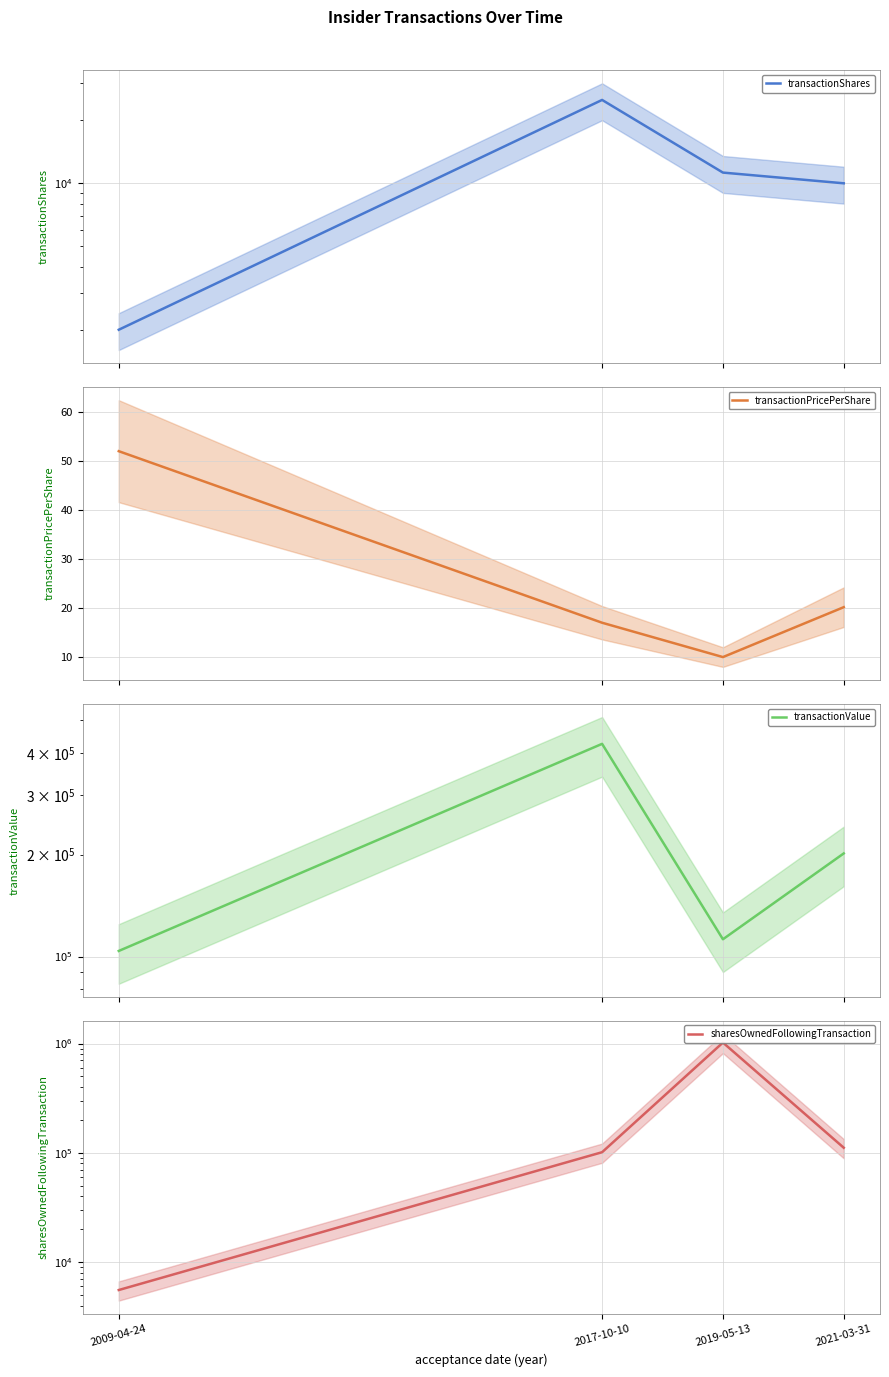

Reading right to left, transcribe all the data shown in this chart.

transactionShares: 10000.0	11250.0	25000.0	2000.0
transactionPricePerShare: 20.2	10.0	17.0	52.0
transactionValue: 201713.0	112500.0	425000.0	103906.0
sharesOwnedFollowingTransaction: 111335.0	1021696.0	101335.0	5553.0